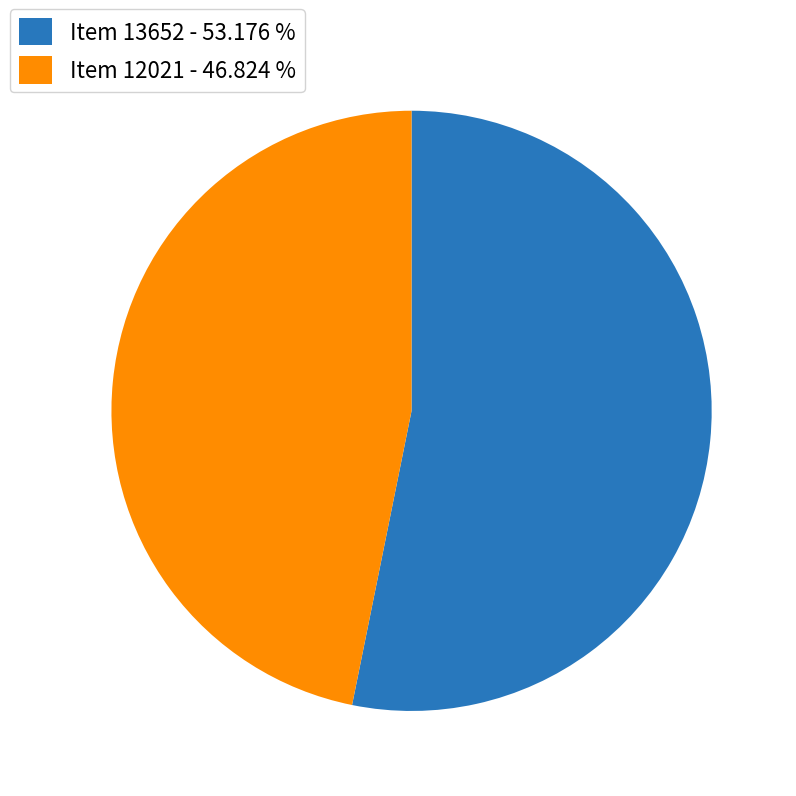

Rank the categories by value from lowest to highest.

Item 12021, Item 13652